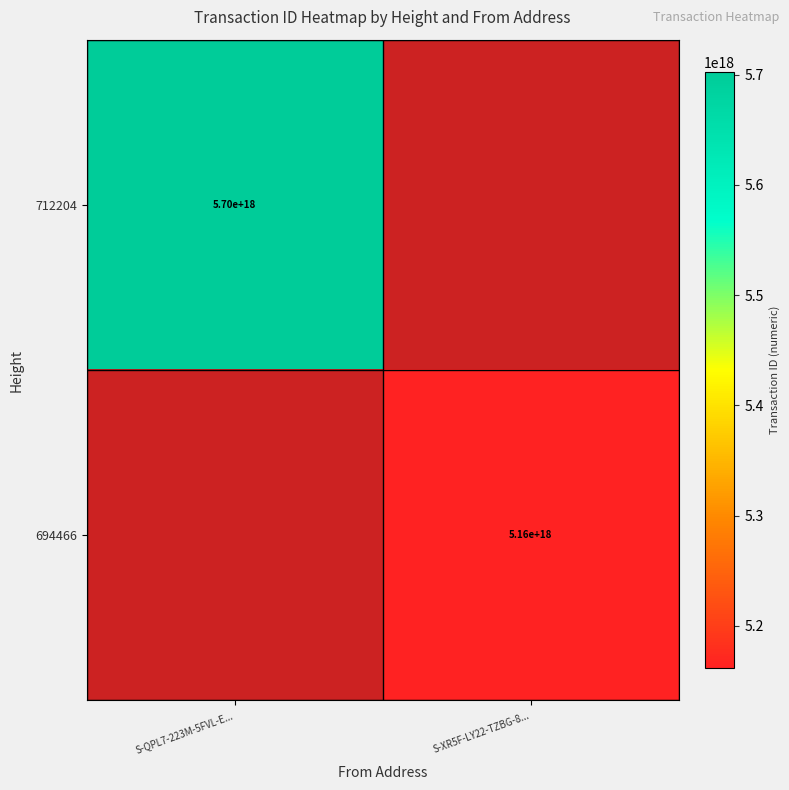

Which category has the lowest value across all series?

S-XR5F-LY22-TZBG-8...